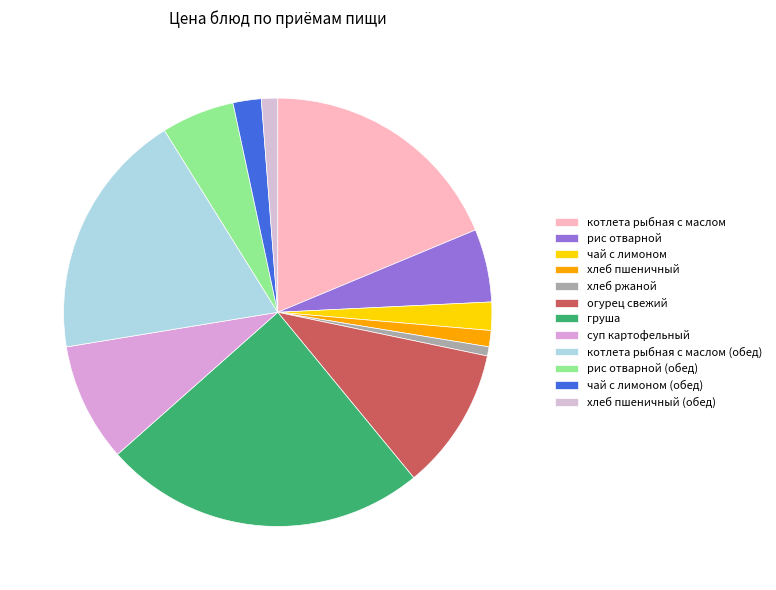

What is the ratio of the value at огурец свежий to the value at чай с лимоном?

5.1